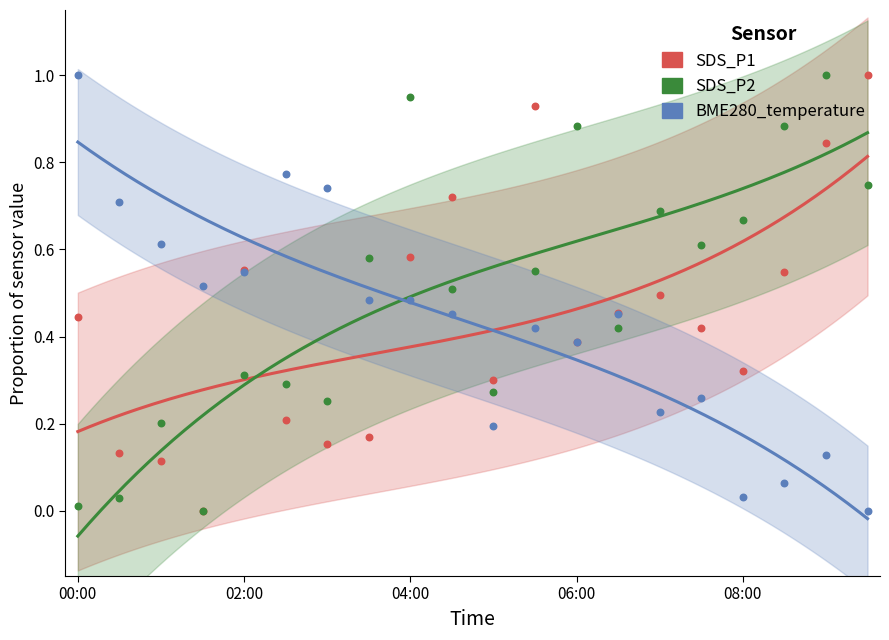

Which series contains the highest Y value?

SDS_P1